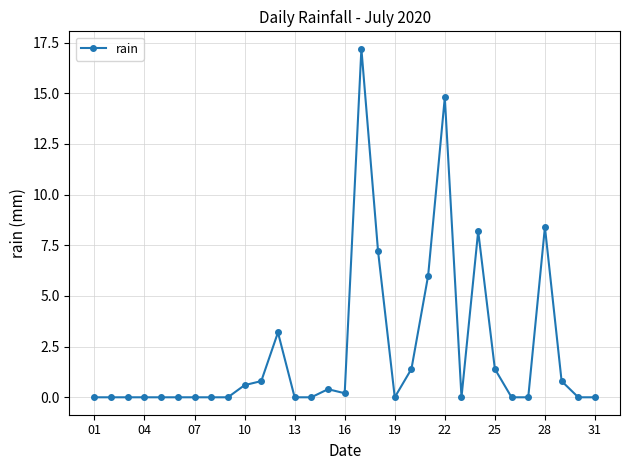

What is the difference between the second highest and minimum values?

14.8